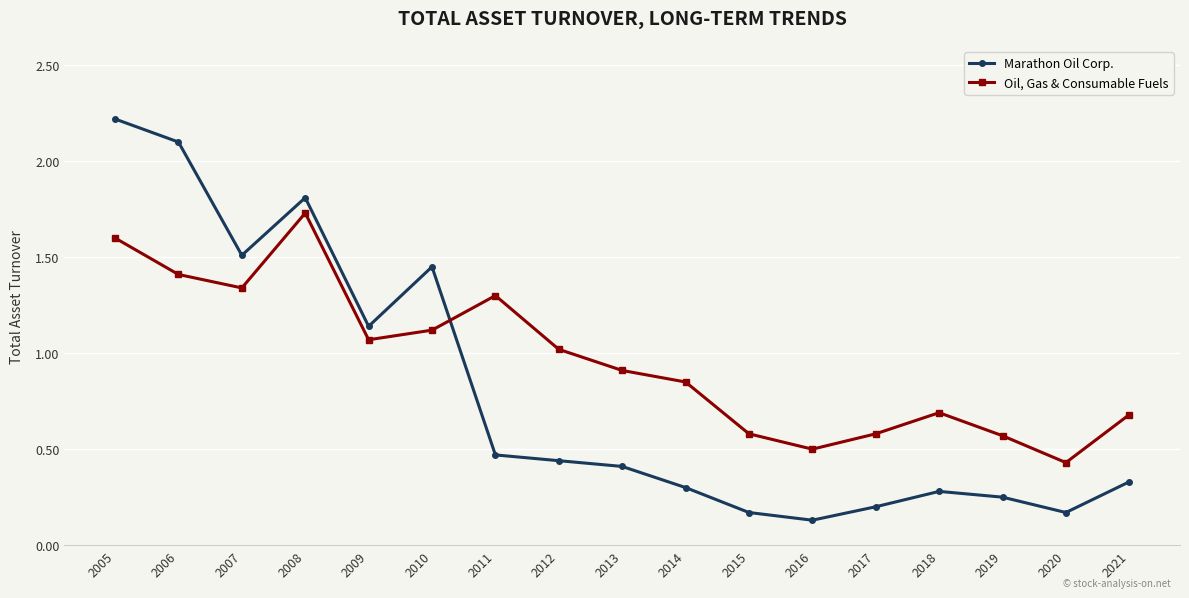

Which series changed the most between 2005 and 2008?

Marathon Oil Corp.